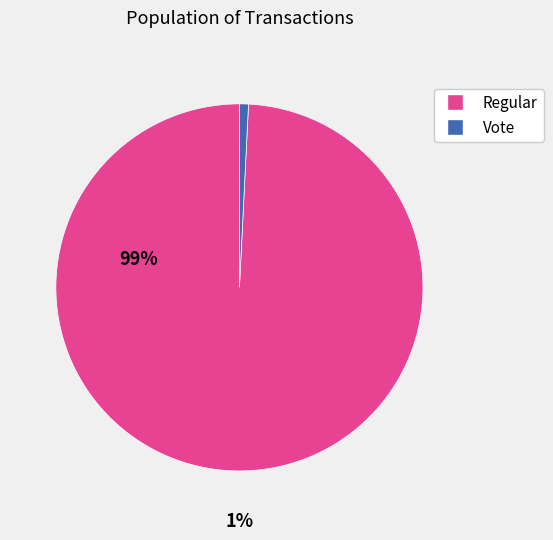

Is there a majority slice in this chart?

Yes